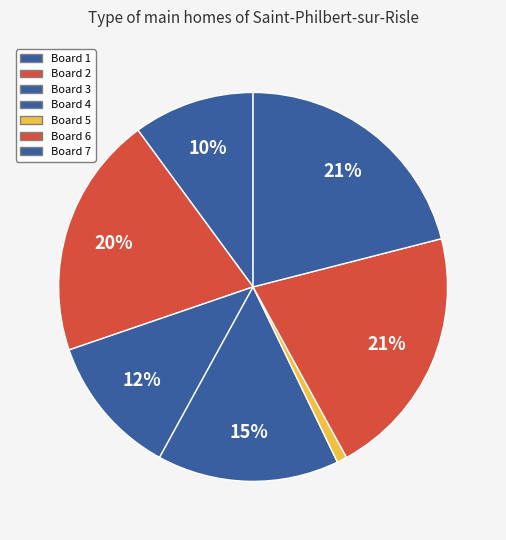

Count the number of slices in the pie.

7